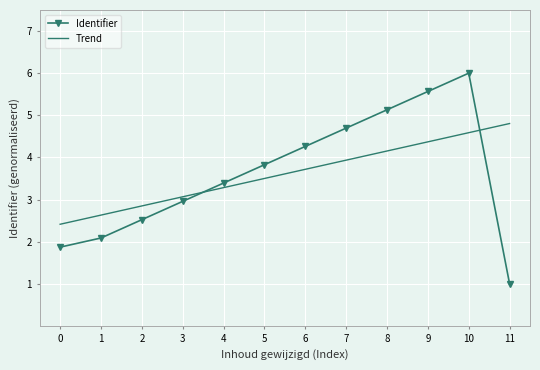

What is the average value of the Trend series?

3.6